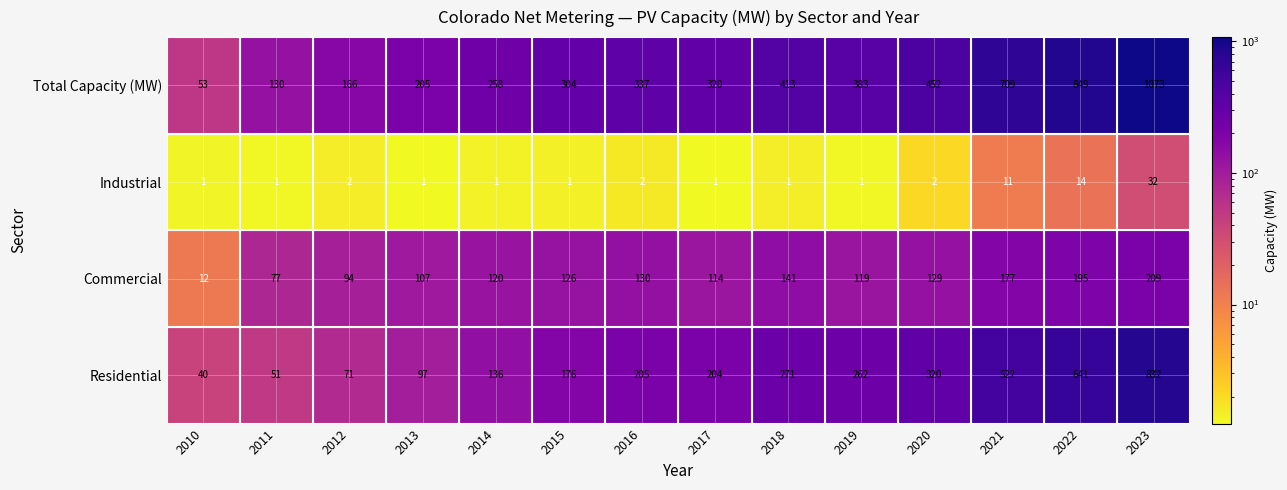

Rank the series by their maximum value, from highest to lowest.

Total Capacity (MW), Residential, Commercial, Industrial